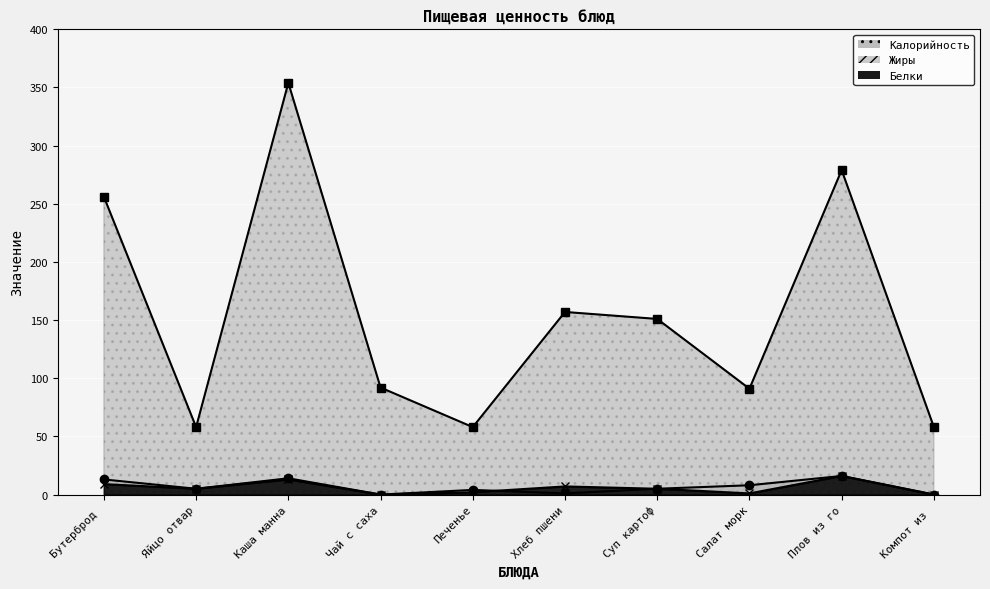

What are all the series names shown in the legend?

Калорийность, Белки, Жиры